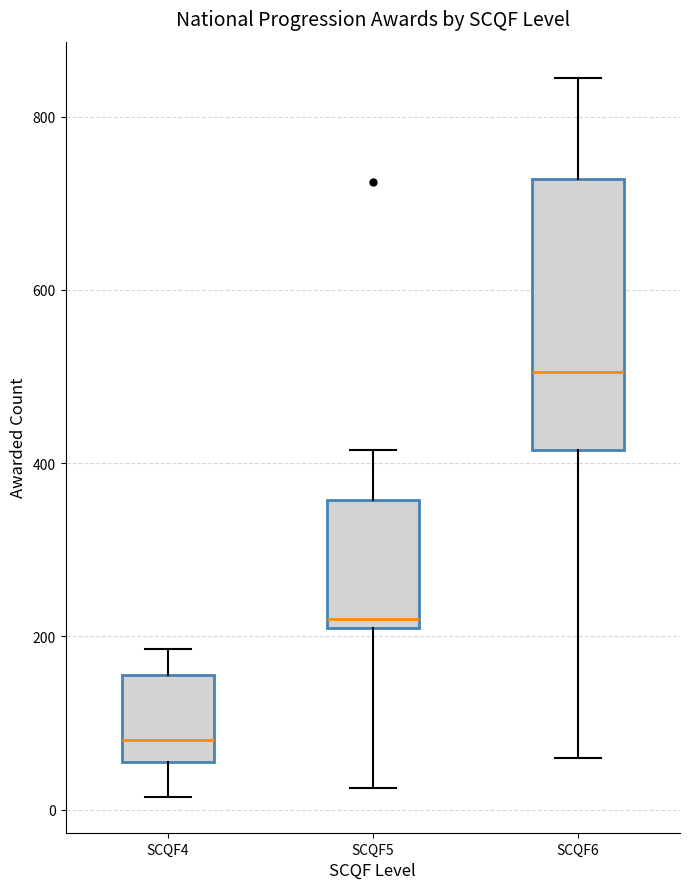

Which box is the tallest, from its lower edge to its upper edge?

SCQF6